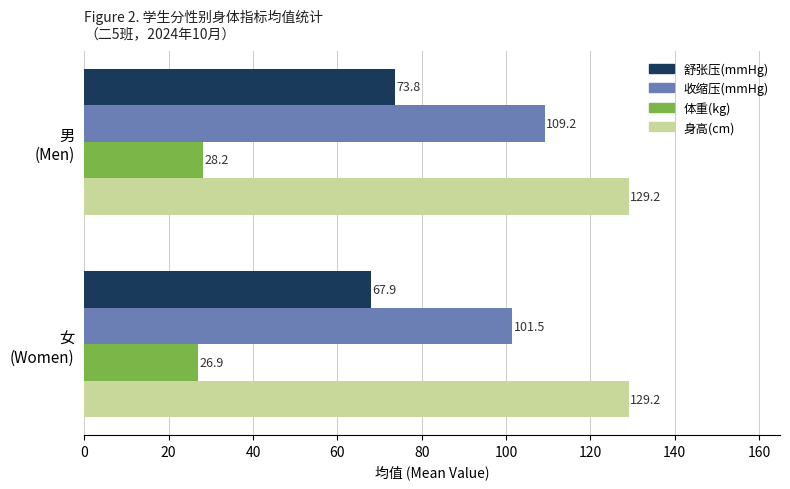

List the series in order of their peak value, lowest first.

体重(kg), 舒张压(mmHg), 收缩压(mmHg), 身高(cm)